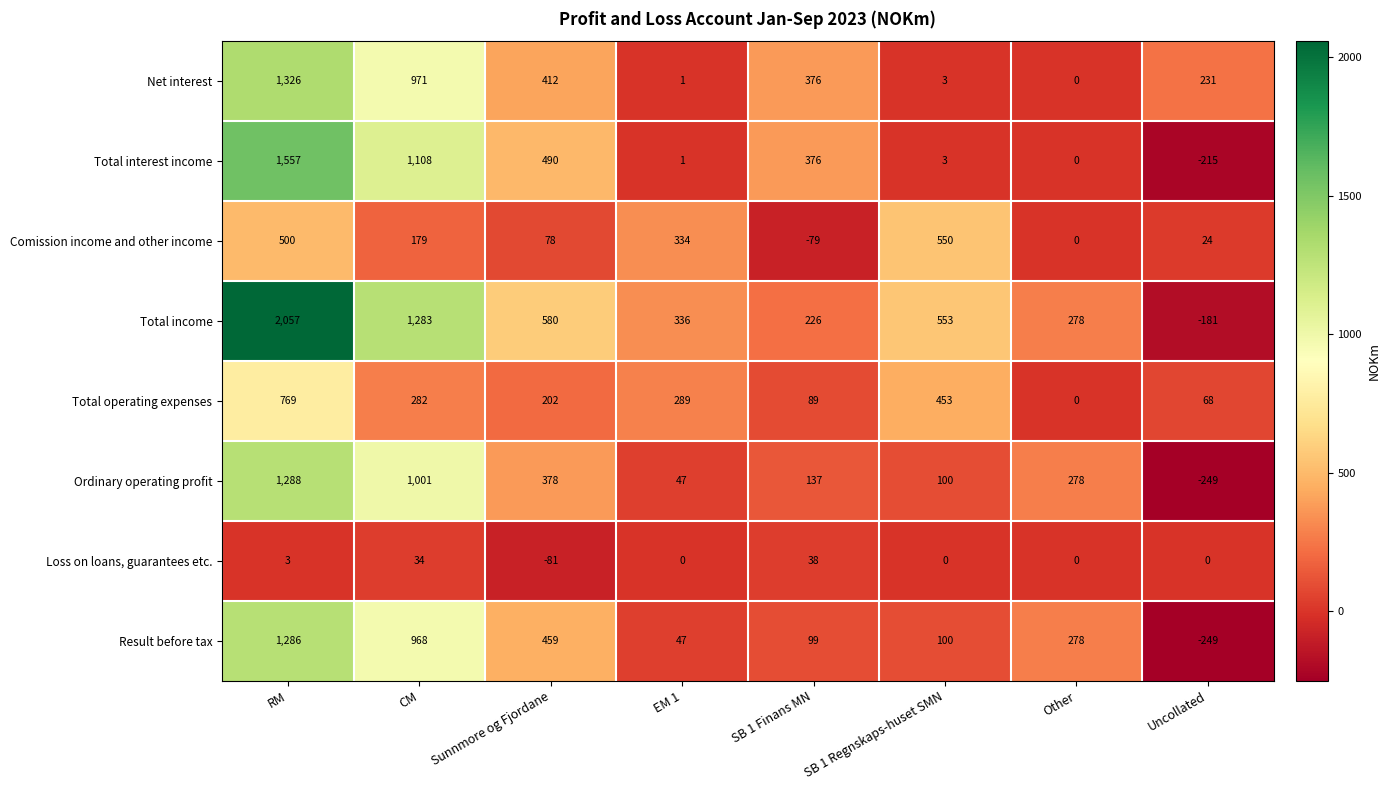

What value does the Total income series have at CM, to the nearest 50?

1300